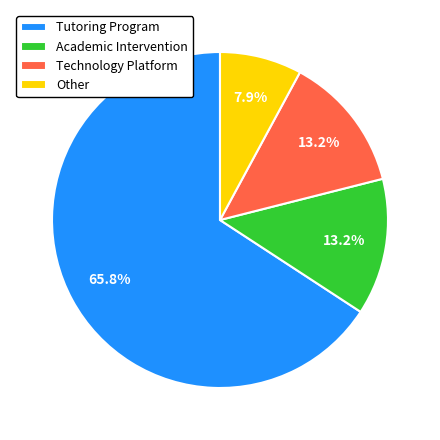

To the nearest percent, what percentage of the pie is Technology Platform?

13%